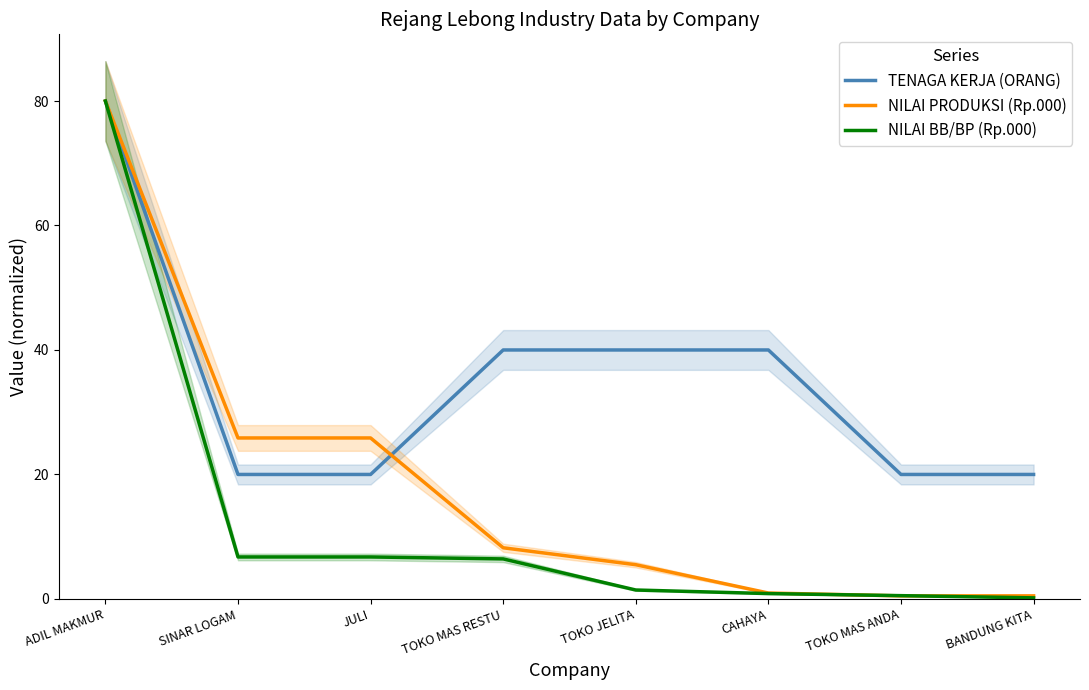

Read the NILAI PRODUKSI (Rp.000) value at TOKO MAS RESTU.

8.2